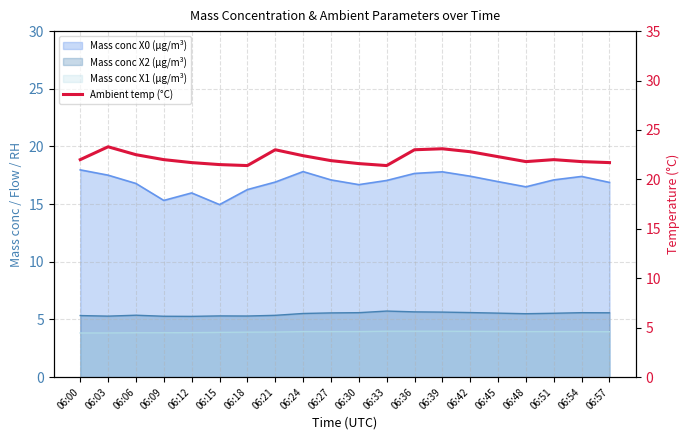

How many categories are shown in the chart?

20